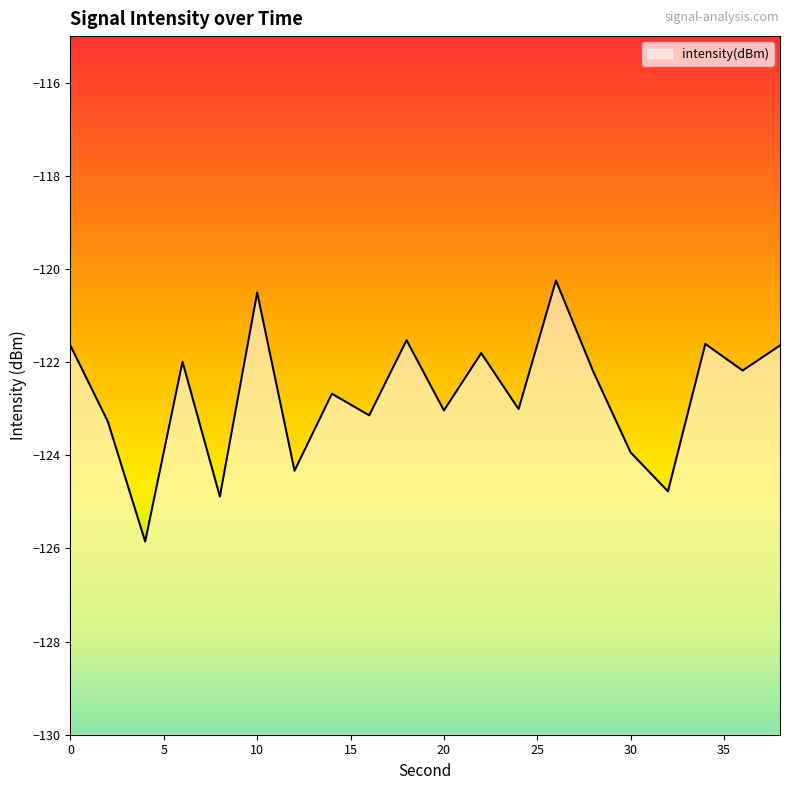

Rank the categories by value from highest to lowest.

26, 10, 18, 34, 38, 0, 22, 6, 36, 28, 14, 24, 20, 16, 2, 30, 12, 32, 8, 4